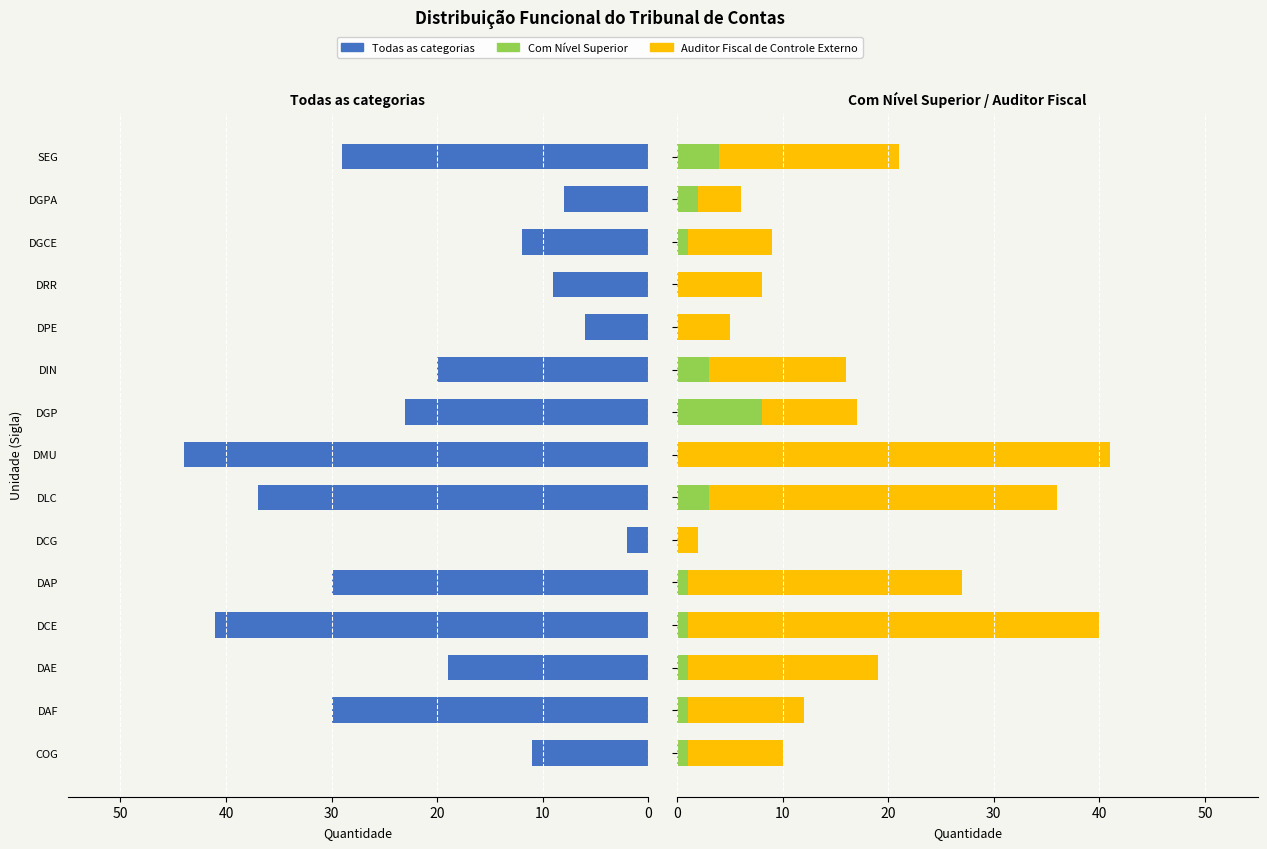

How many data points does each series have?

15